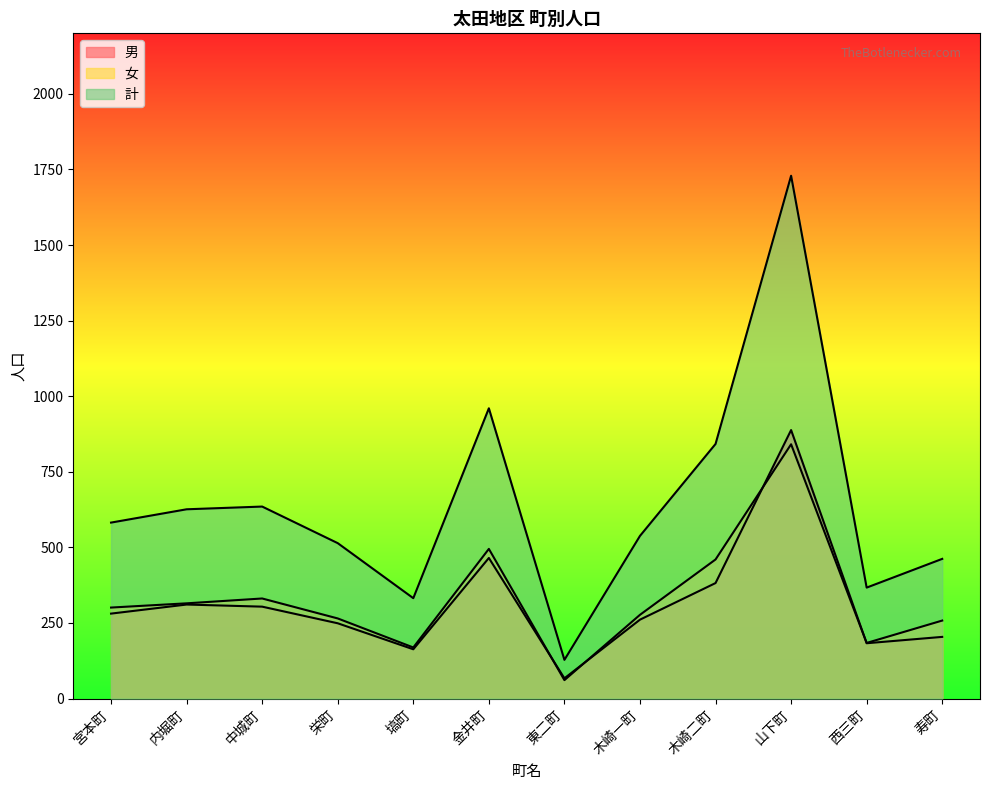

How many values in the 計 series are below 582?

6